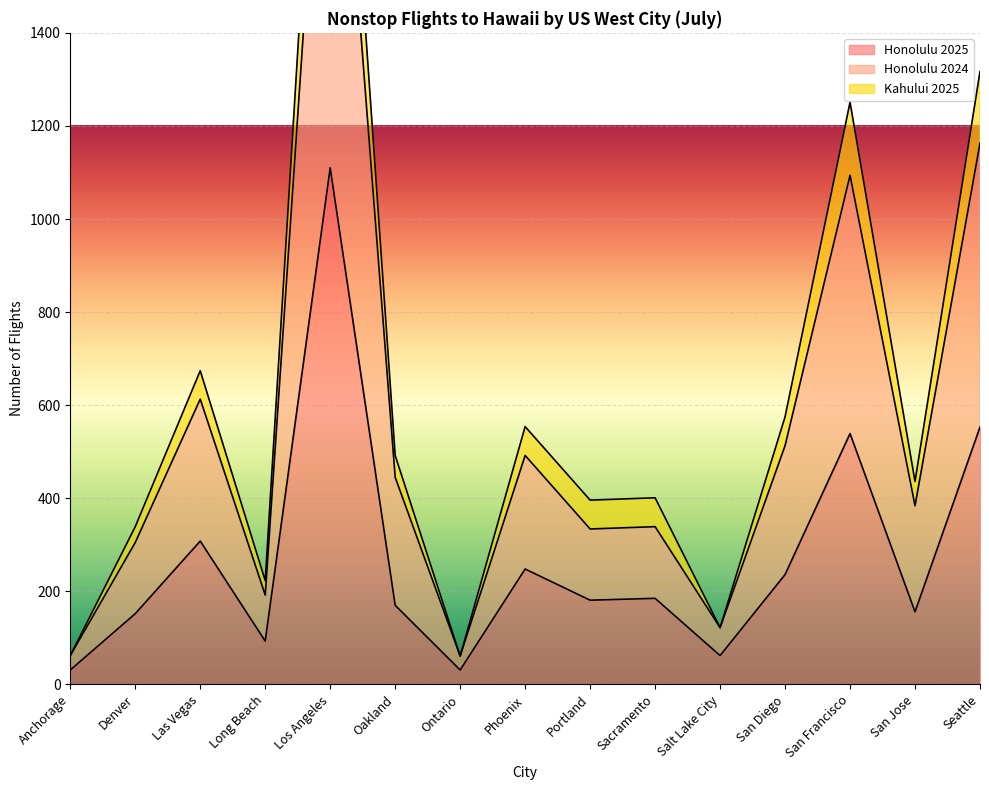

Is the value of Kahului 2025 at Sacramento greater than the value of Honolulu 2024 at Oakland?

No